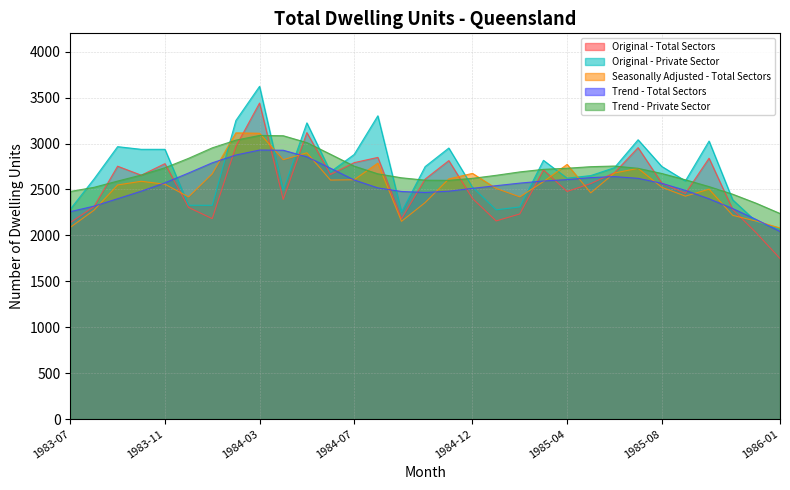

What is the lowest value of the Original - Private Sector series?

2066